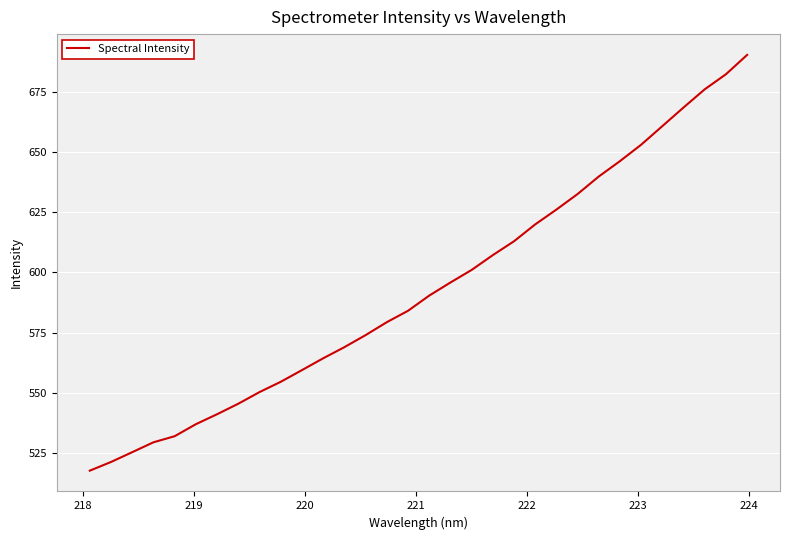

What is the maximum value shown in the chart?

690.4